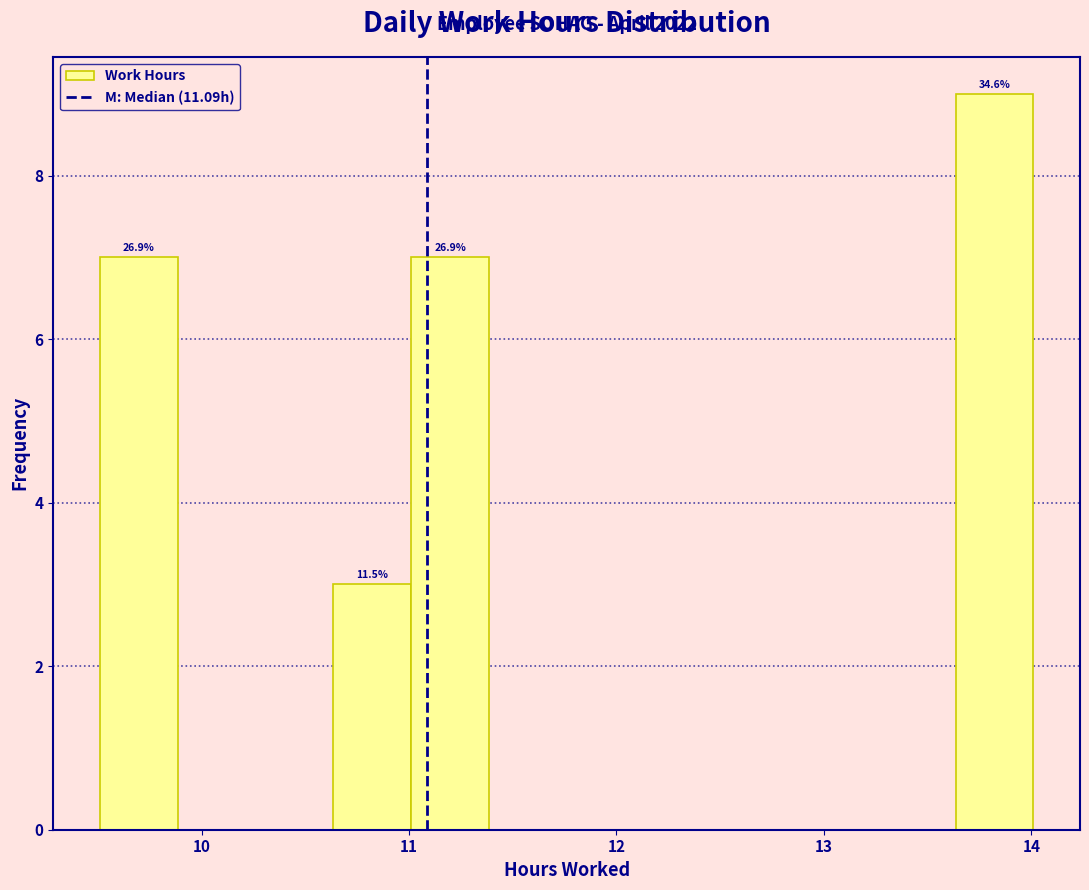

Around what value on the x-axis is the tallest bar? Give the approximate position of its centre, as read against the axis.

13.8